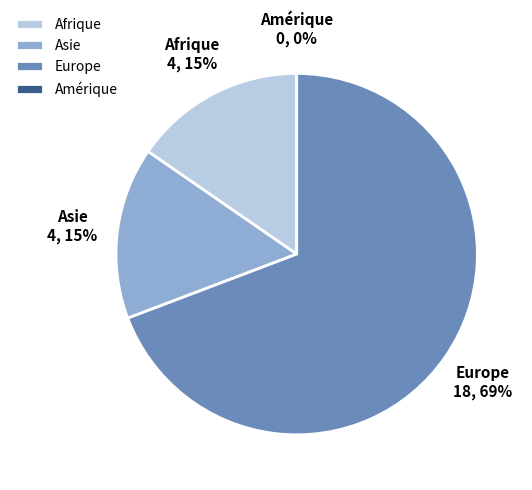

To the nearest percent, what portion does Afrique represent?

15%